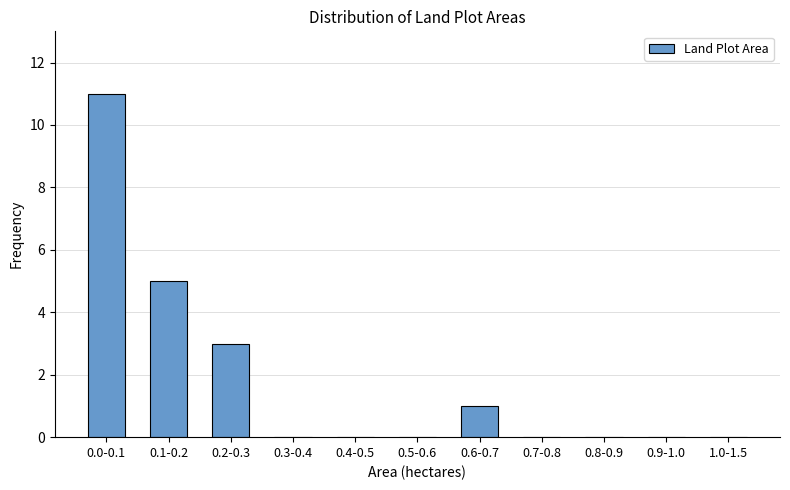

Reading left to right, what are all the values shown in this chart?

0.0-0.1=11	0.1-0.2=5	0.2-0.3=3	0.3-0.4=0	0.4-0.5=0	0.5-0.6=0	0.6-0.7=1	0.7-0.8=0	0.8-0.9=0	0.9-1.0=0	1.0-1.5=0